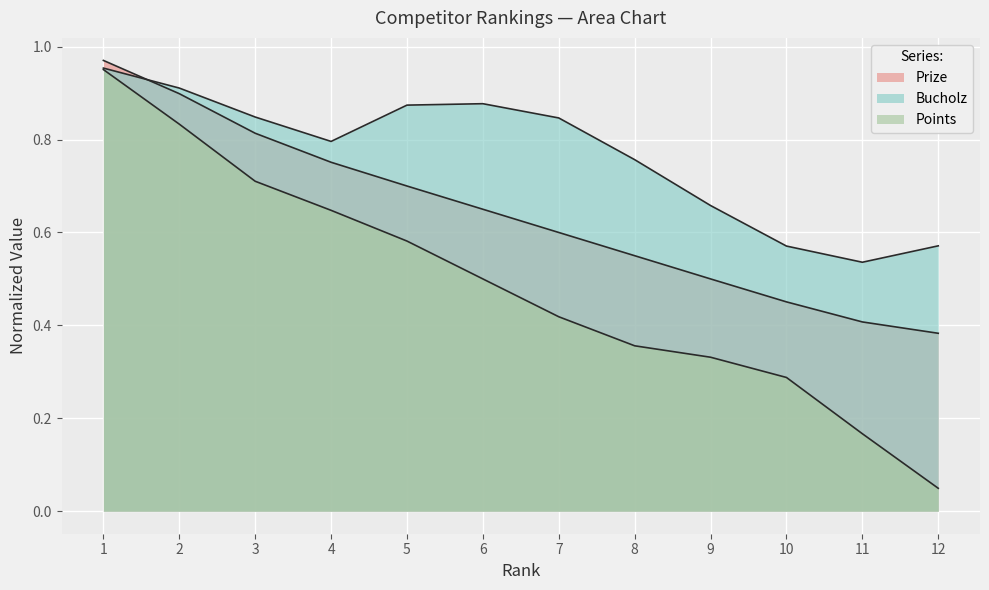

Is it true that Points equals 0.1 at 9?

False